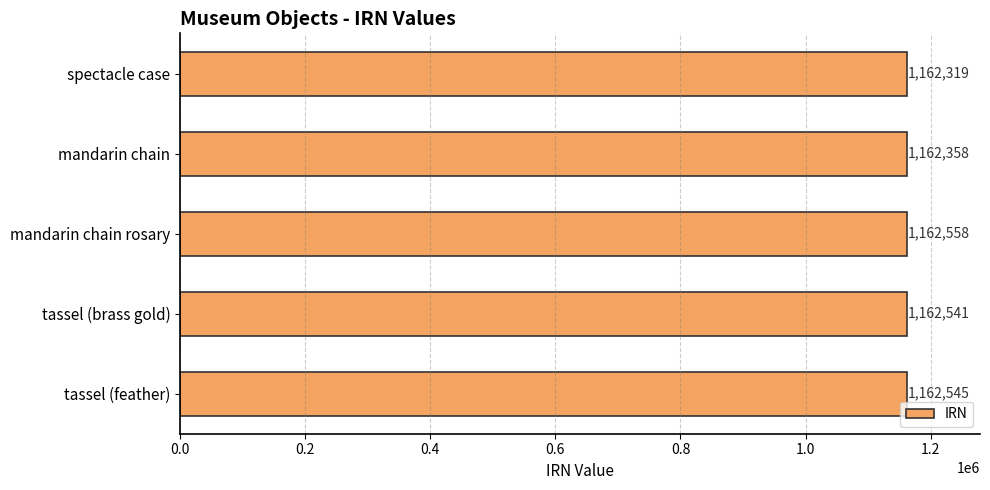

Between tassel (brass gold) and mandarin chain, which is larger?

tassel (brass gold)